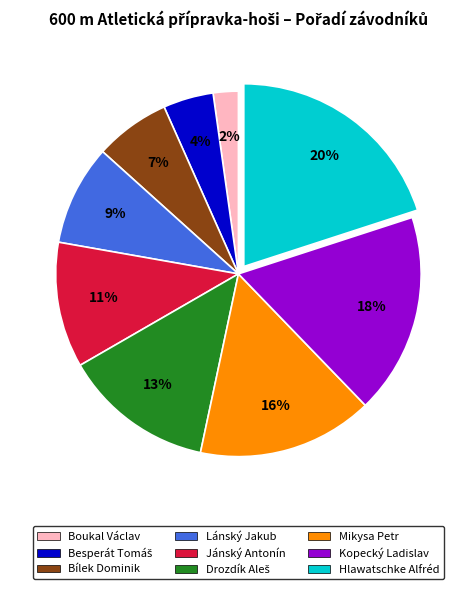

Is Jánský Antonín the majority of the pie?

No